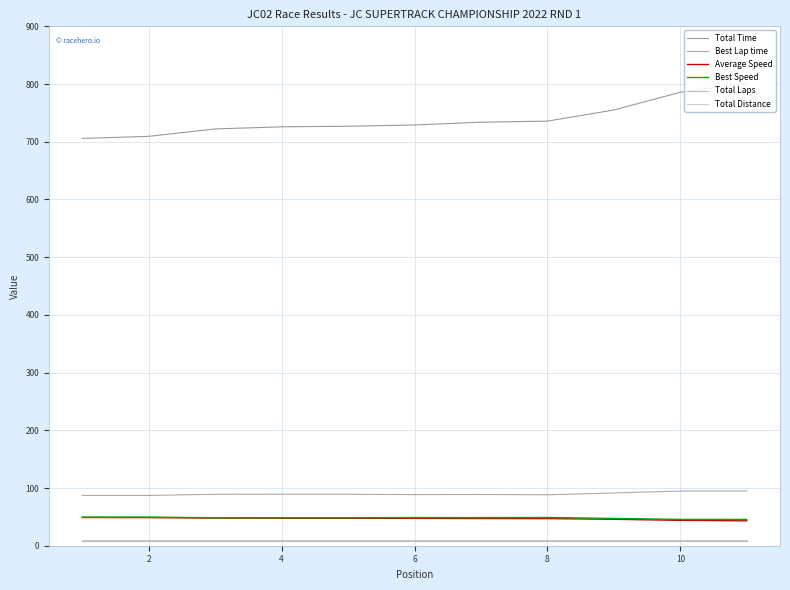

What is the highest value of the Total Distance series?

9.6